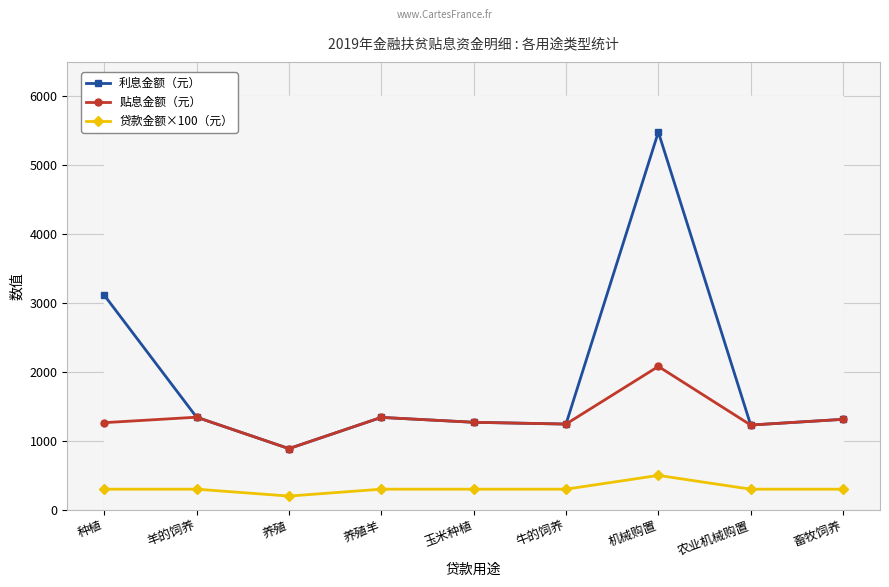

Reading right to left, transcribe all the data shown in this chart.

利息金额（元）: 1313.6	1230.5	5482.2	1244.7	1270.6	1341.6	888.5	1344.6	3115.4
贴息金额（元）: 1313.6	1230.5	2081.2	1244.7	1270.6	1341.6	888.5	1344.6	1265.1
贷款金额×100（元）: 300.0	300.0	500.0	300.0	300.0	300.0	200.0	300.0	300.0